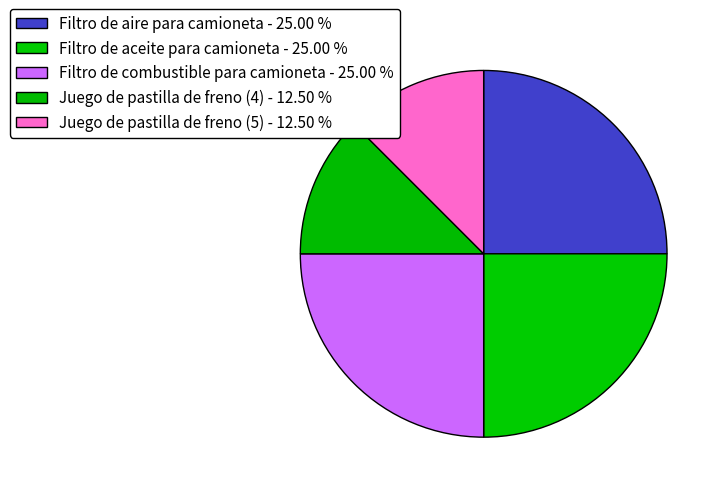

Count the number of slices in the pie.

5